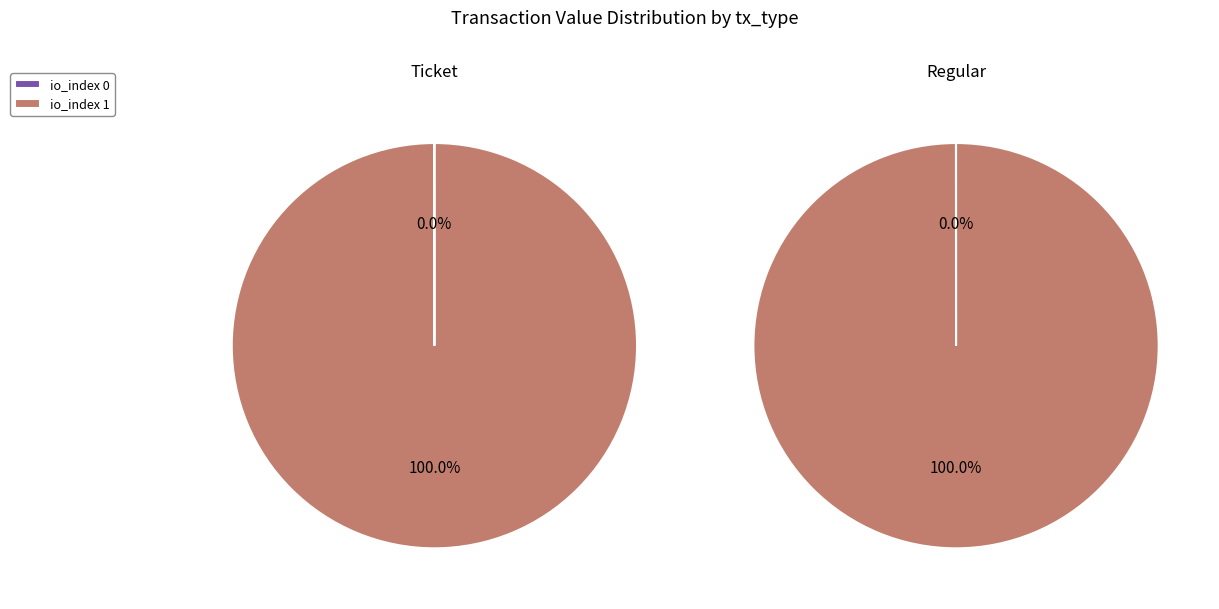

At io_index 1, list the series in order from largest to smallest.

Ticket, Regular